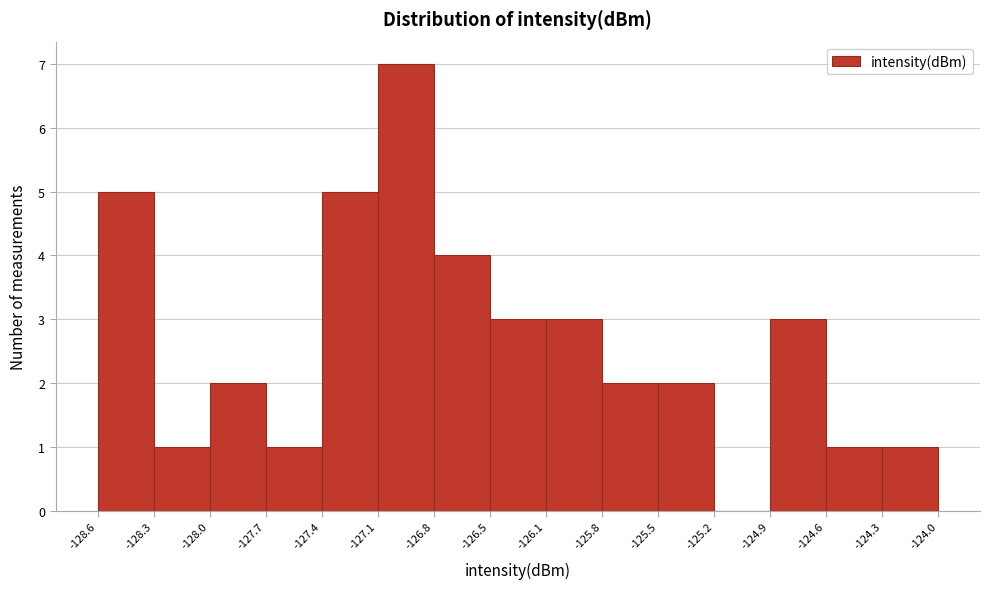

What is the height of the bar covering -128.6 to -128.3 on the x-axis? The values are not printed on the chart, so give them approximately, as read against the axis.

5